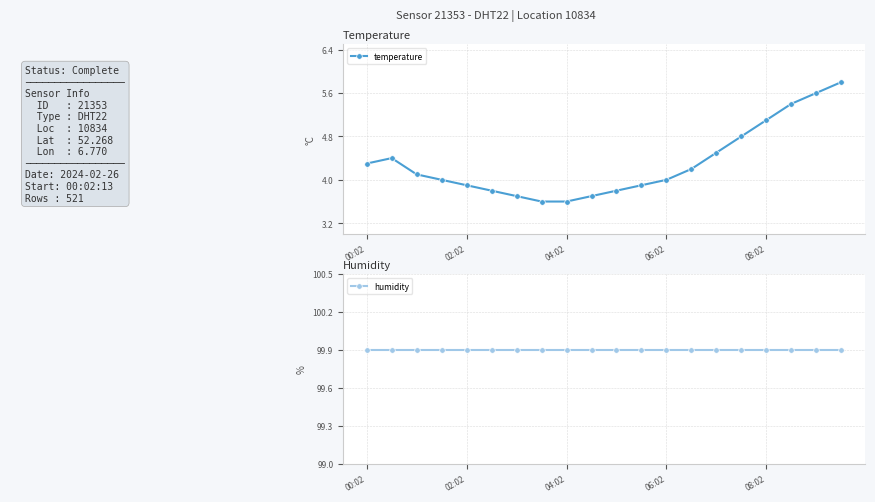

What is the greatest value displayed?

99.9